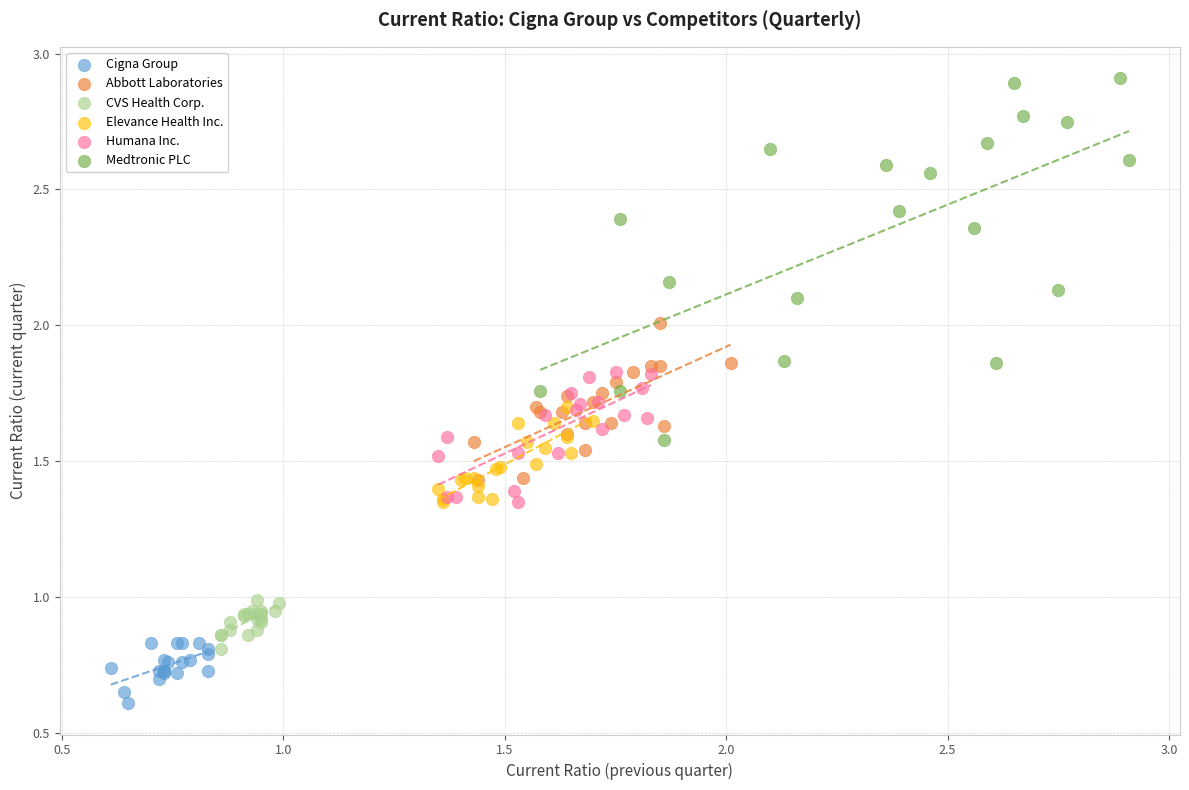

Which series reaches the minimum Y coordinate?

Cigna Group